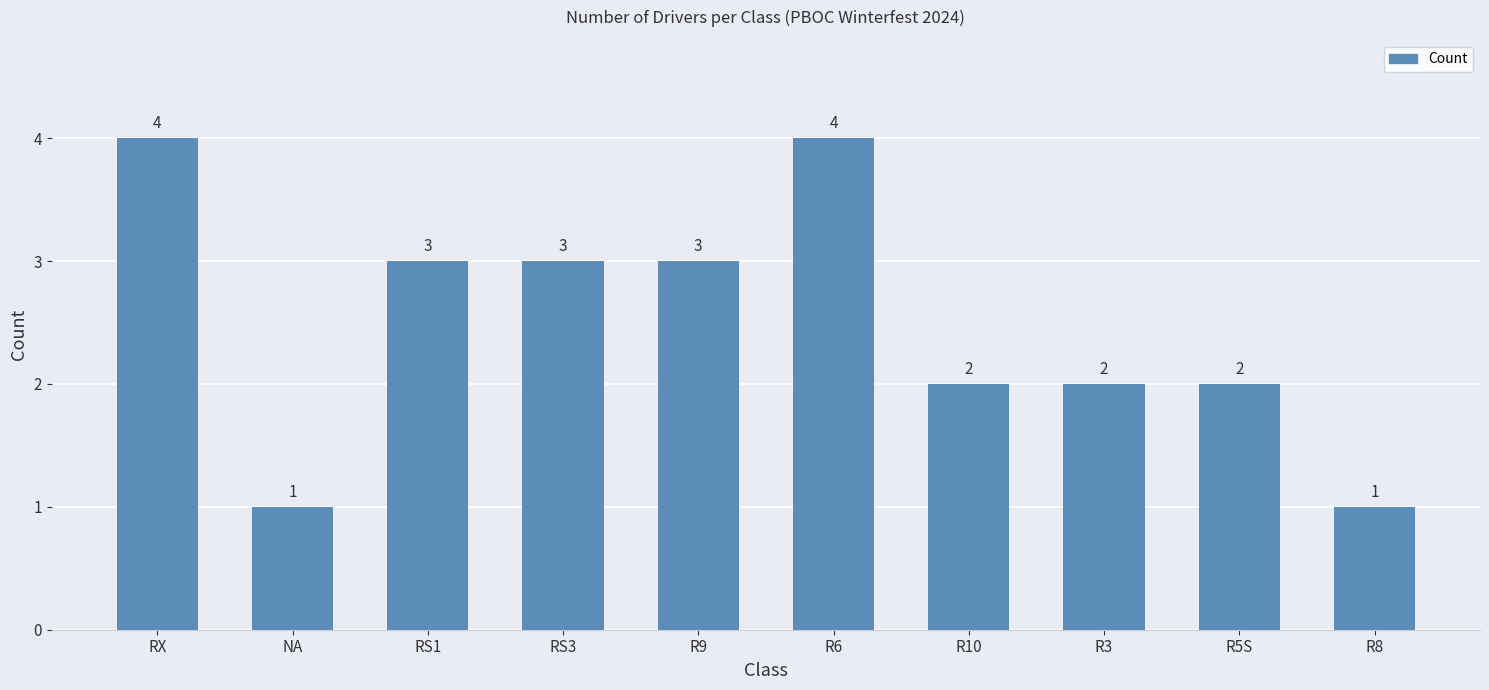

The value at RS3 is 3. True or false?

True